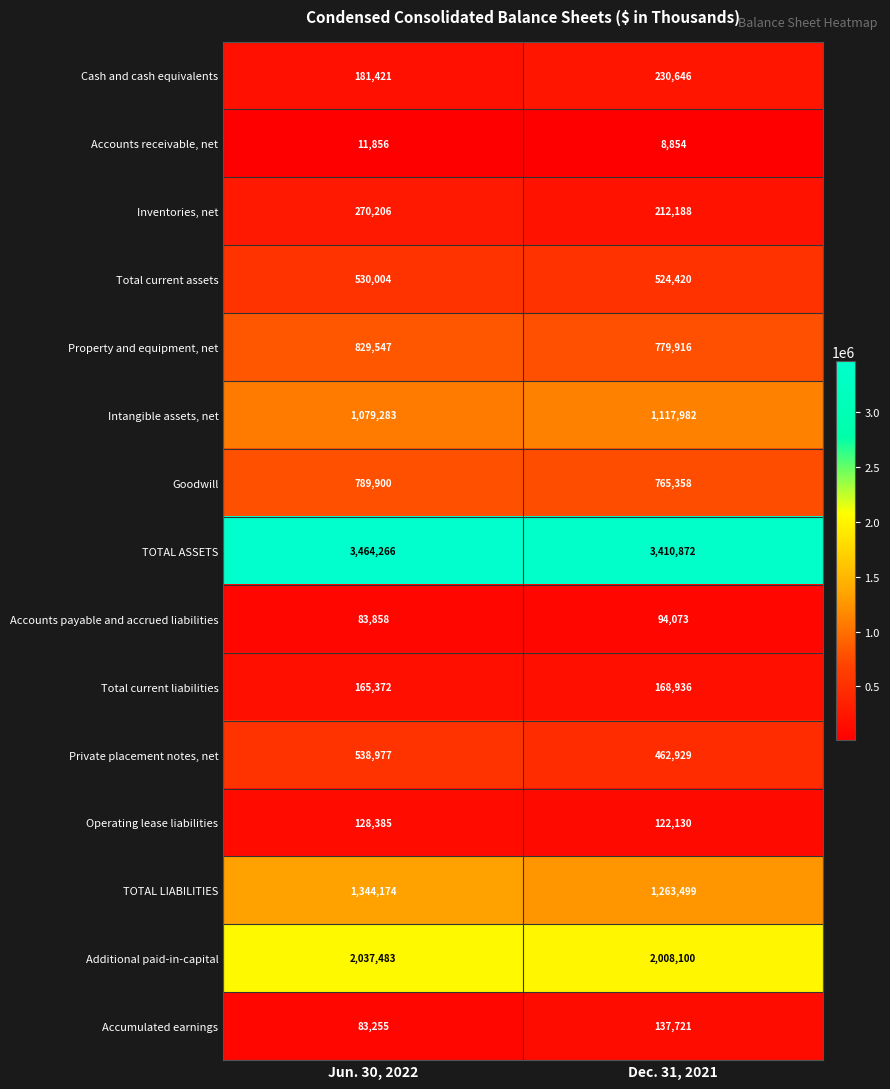

Is it true that Private placement notes, net equals 160273 at Jun. 30, 2022?

False